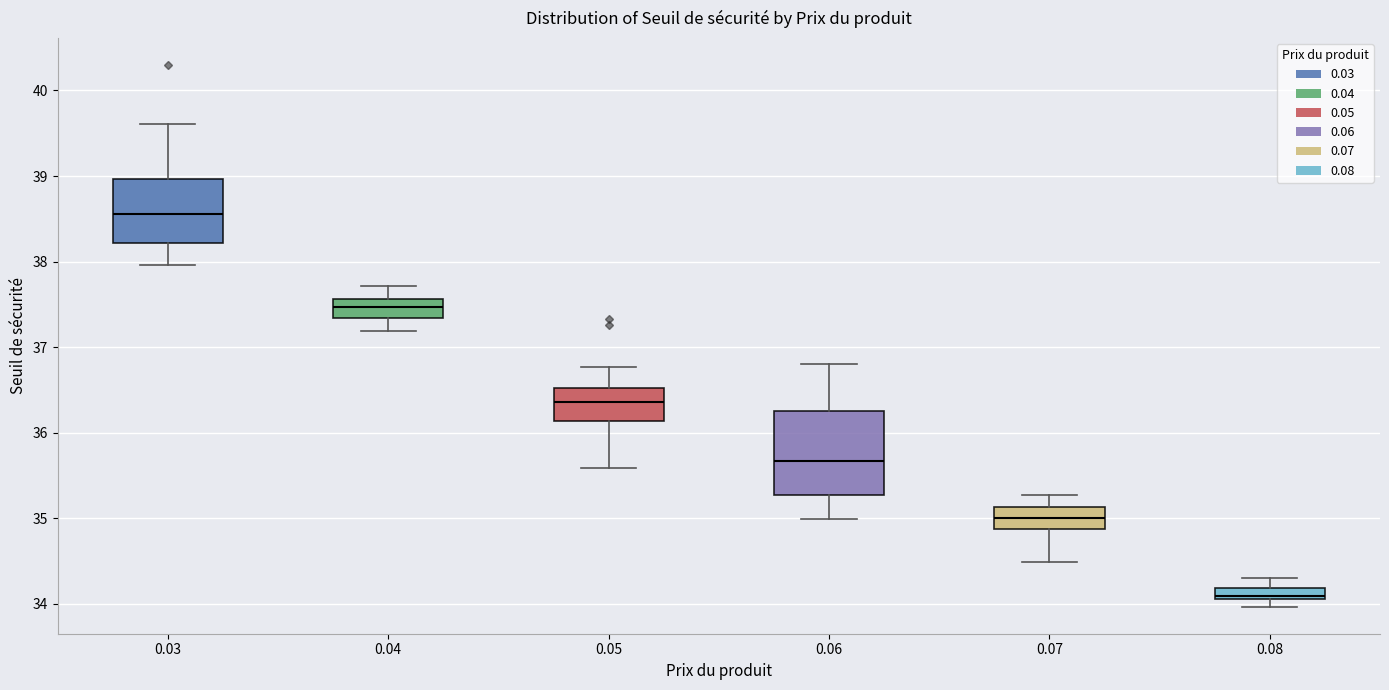

Which box has the highest median line?

0.03